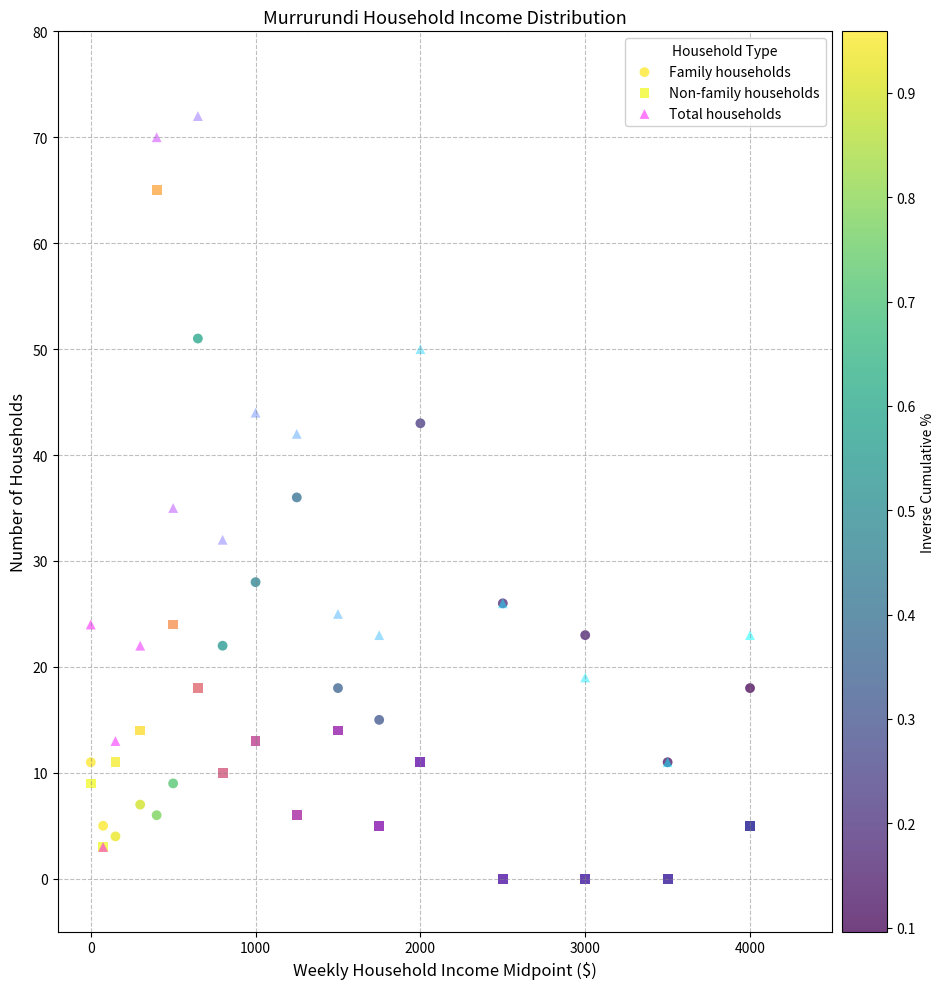

In the Total households series, what Y value is closest to 37?

35